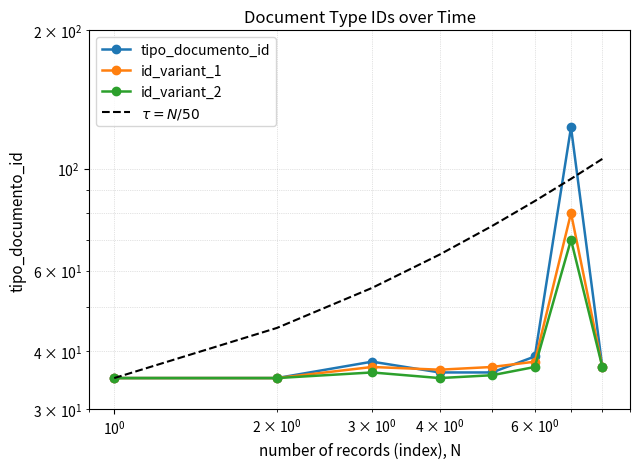

After their last crossing, which series has the higher values: tipo_documento_id or id_variant_1?

tipo_documento_id